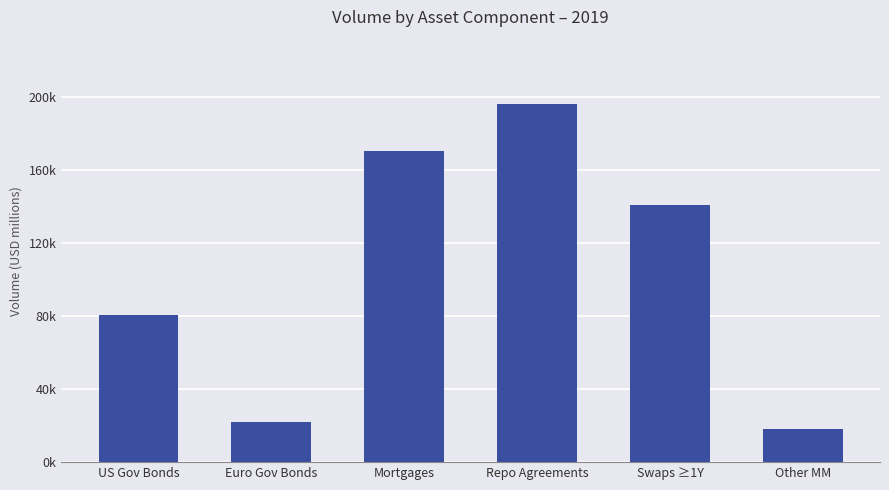

At which label is the value closest to 107175?

US Gov Bonds